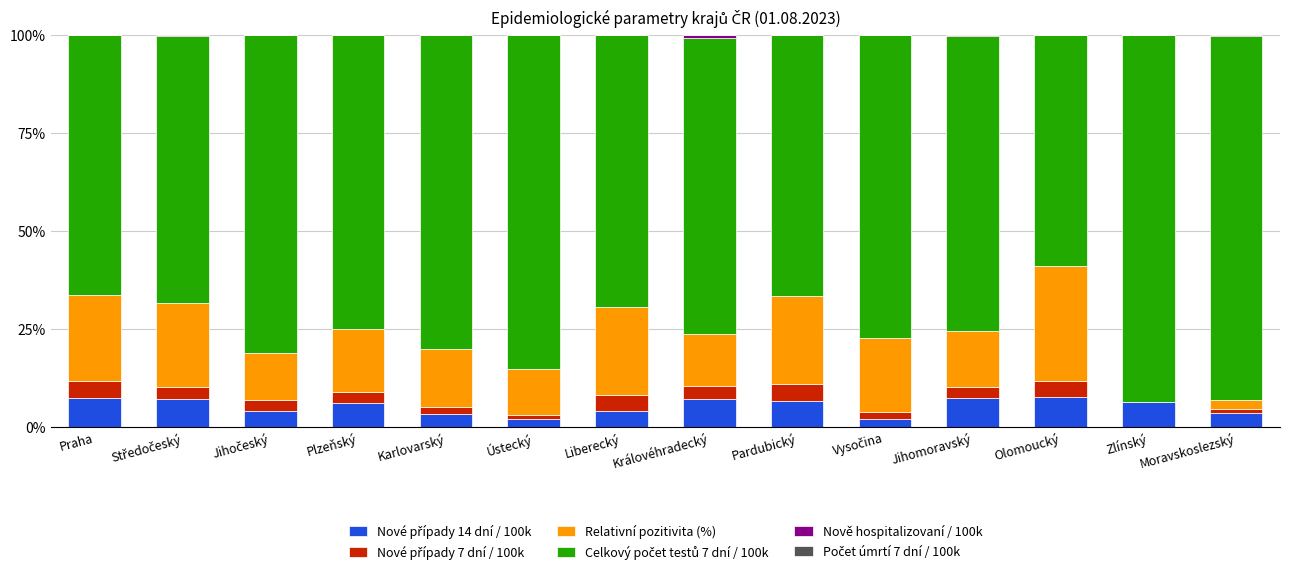

Are the bars horizontal?

No